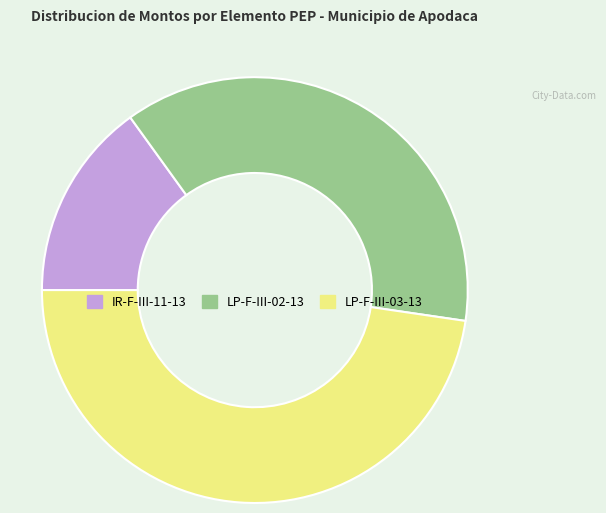

Combined, do LP-F-III-03-13 and IR-F-III-11-13 account for over 50%?

Yes